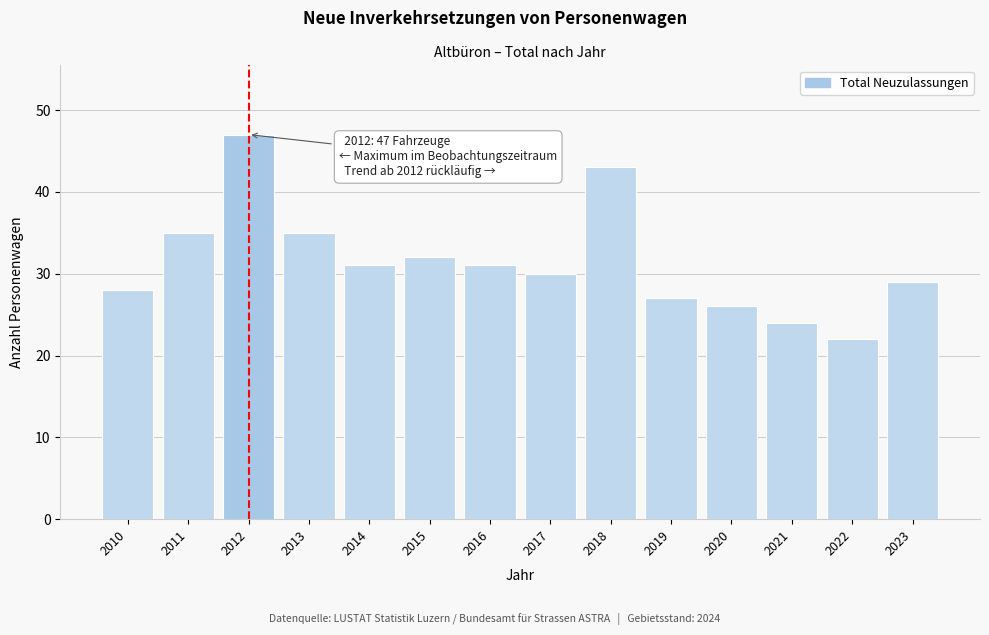

Reading left to right, transcribe all the data shown in this chart.

2010=28	2011=35	2012=47	2013=35	2014=31	2015=32	2016=31	2017=30	2018=43	2019=27	2020=26	2021=24	2022=22	2023=29